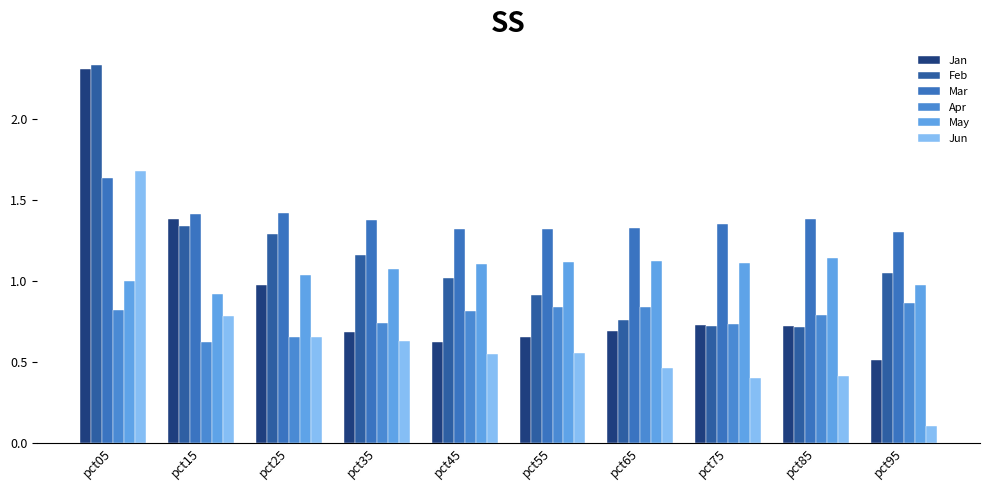

Count the Mar values in the range 1 to 2.

10